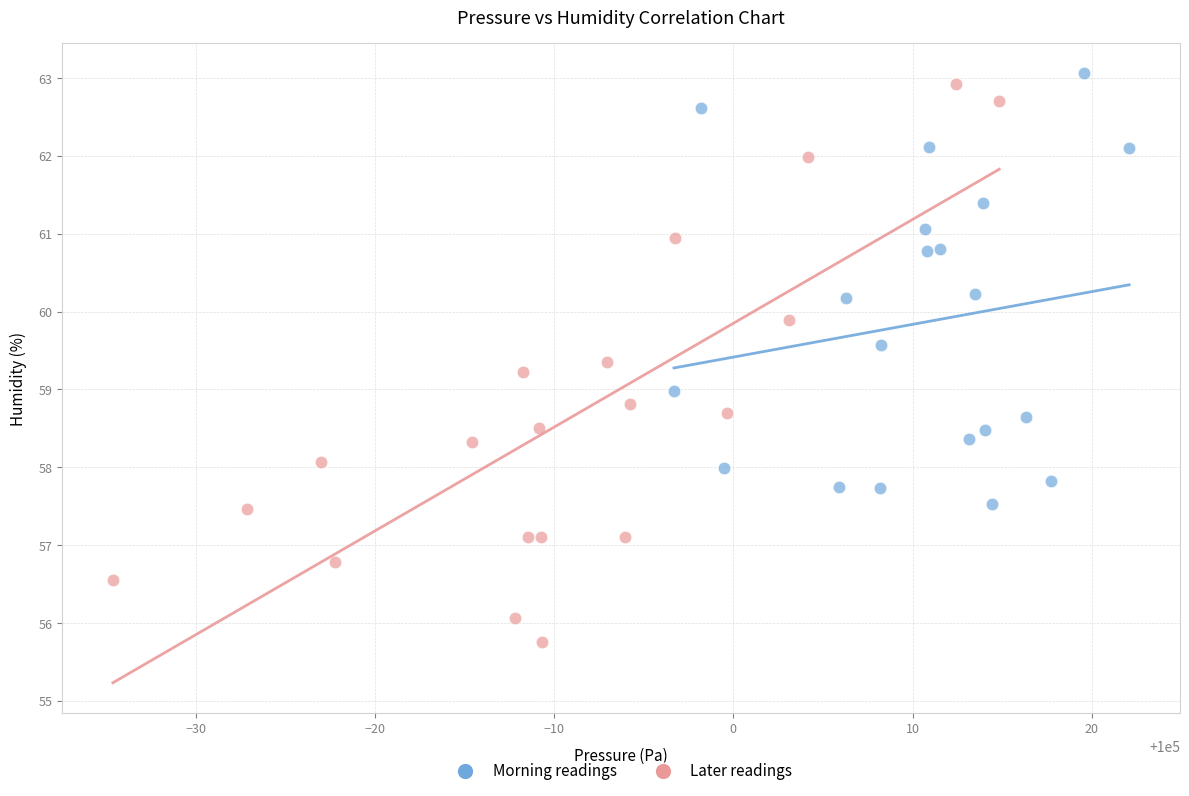

Which series has the widest spread of Y values?

Later readings